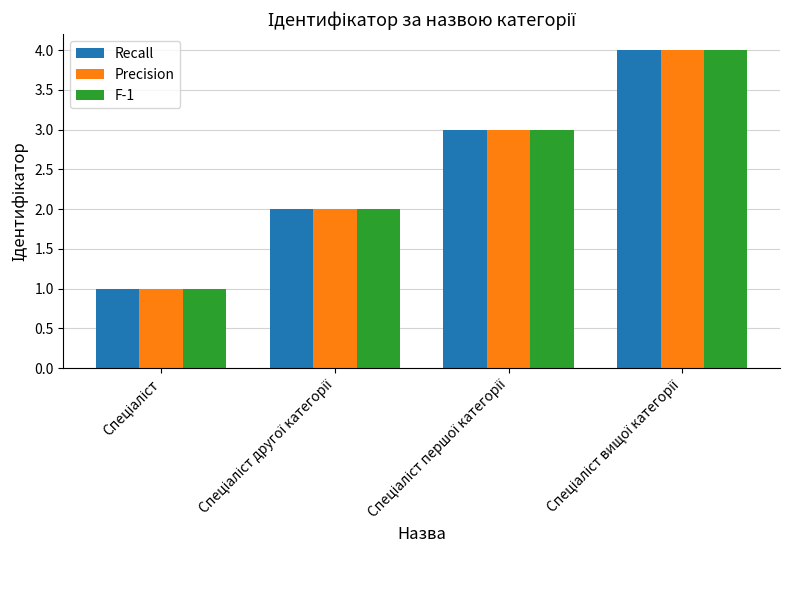

What is the sum of all F-1 values?

10